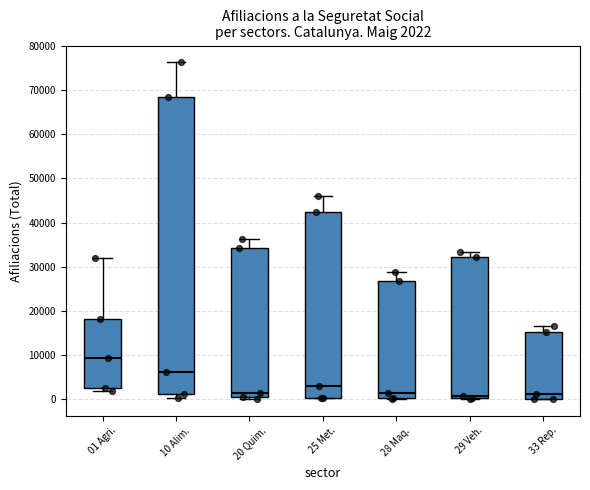

Which box is the tallest, from its lower edge to its upper edge?

10 Alim.